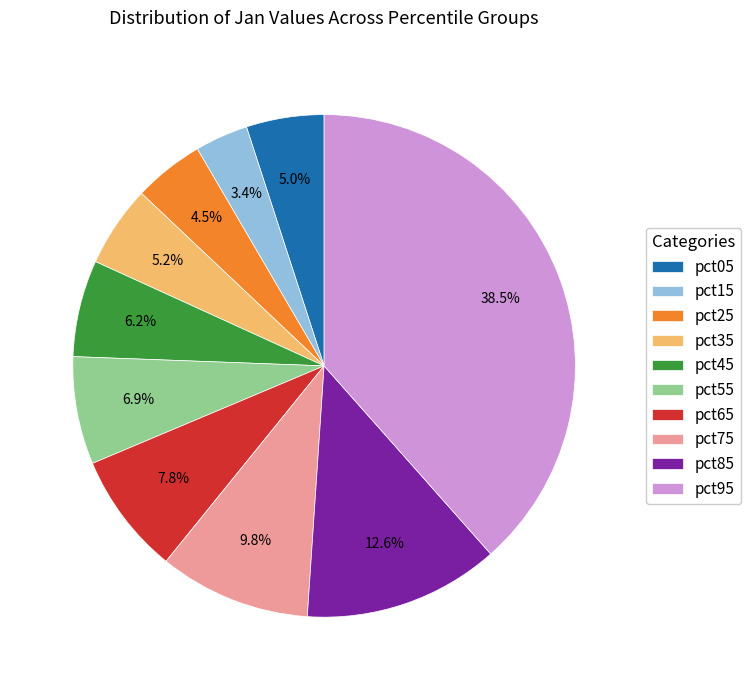

Is there a majority slice in this chart?

No